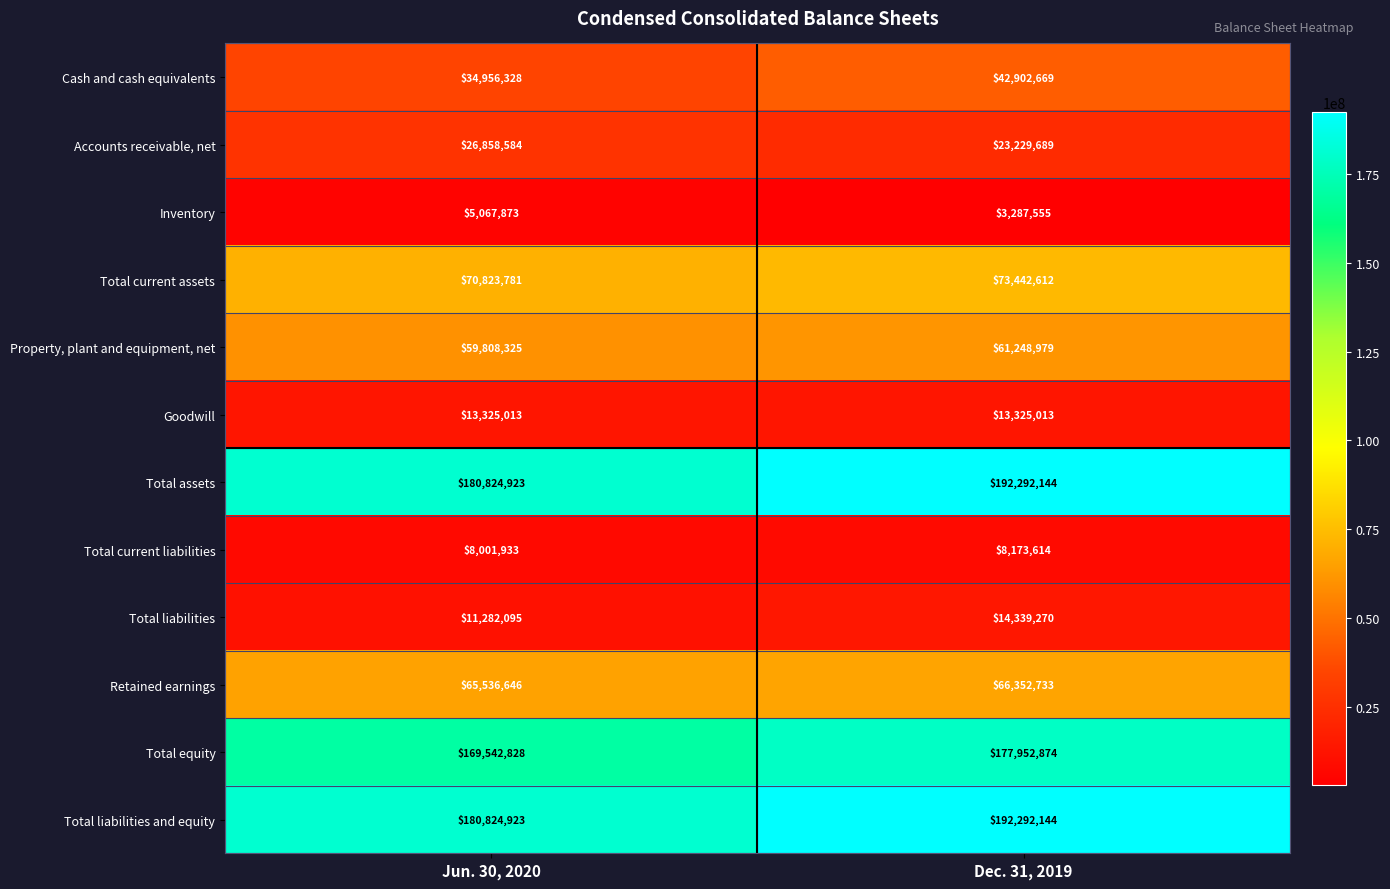

How many distinct data groups are displayed?

12